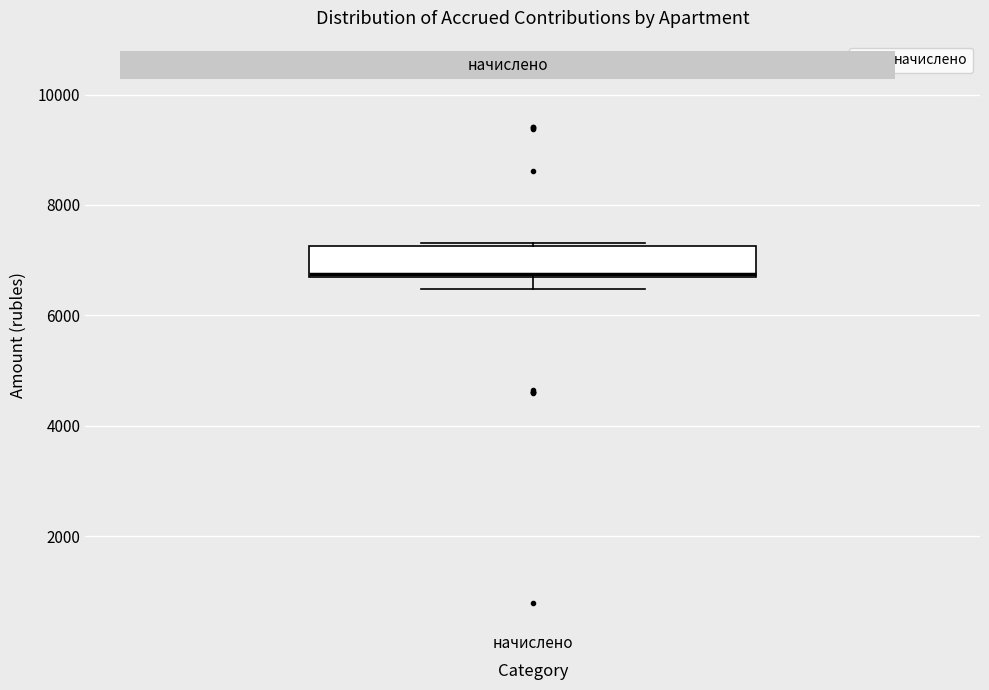

Transcribe this box plot: give where the median line is, the range the box spans, and where the two whiskers end, as read against the y-axis. The values are not printed on the chart, so give them approximately, as read against the axis.

median 6800, box 6600 to 7200, whiskers 6400 to 7400